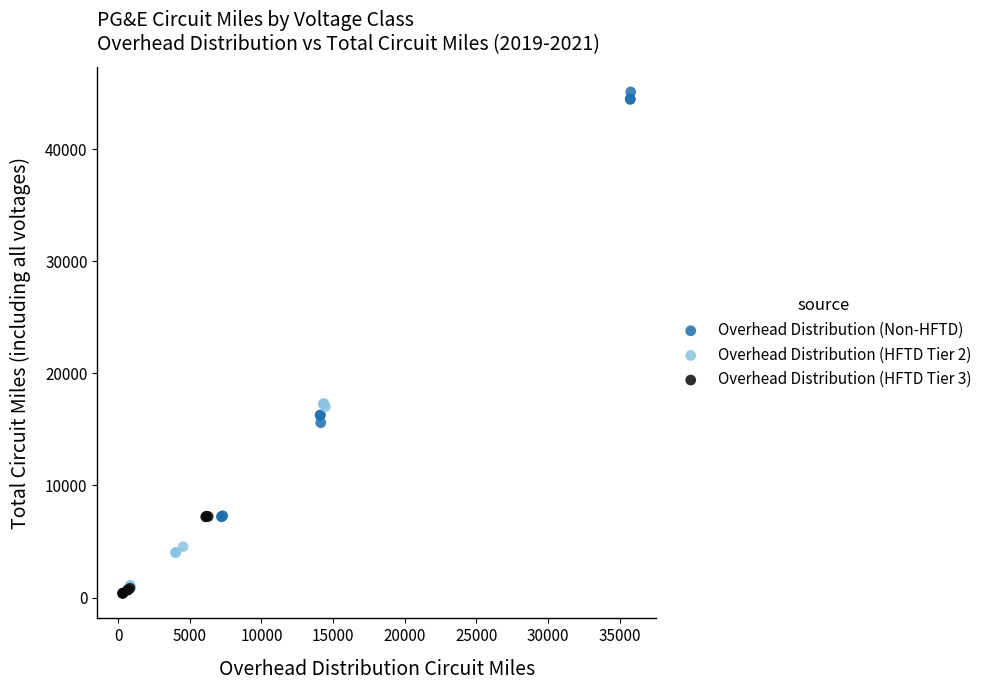

Which series has the largest Y range (max minus min)?

Overhead Distribution (Non-HFTD)